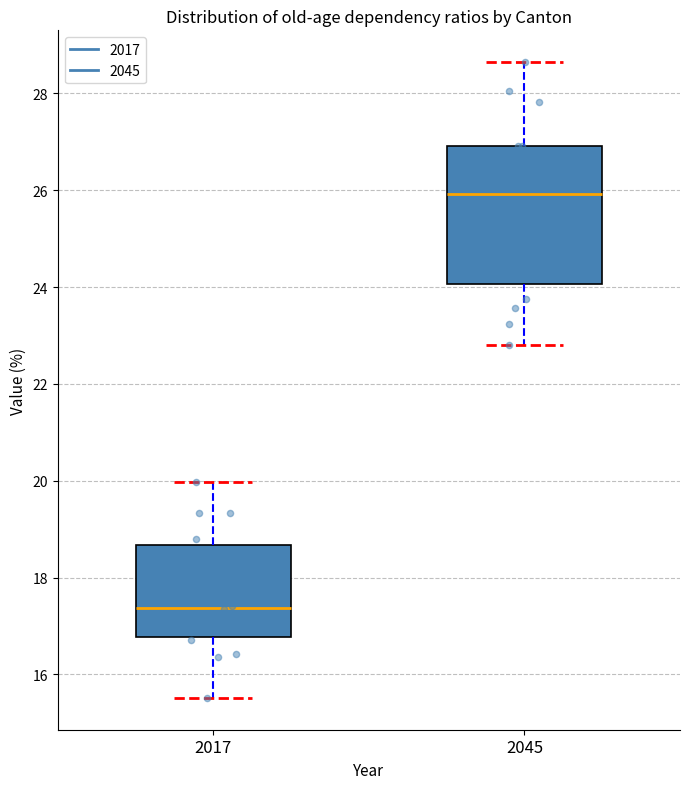

Reading left to right, transcribe this box plot: for each box, give where its median line is, the range the box spans, and where its two whiskers end, as read against the y-axis. The values are not printed on the chart, so give them approximately, as read against the axis.

2017: median 17.4, box 16.8 to 18.6, whiskers 15.6 to 20.0
2045: median 26.0, box 24.0 to 27.0, whiskers 22.8 to 28.6